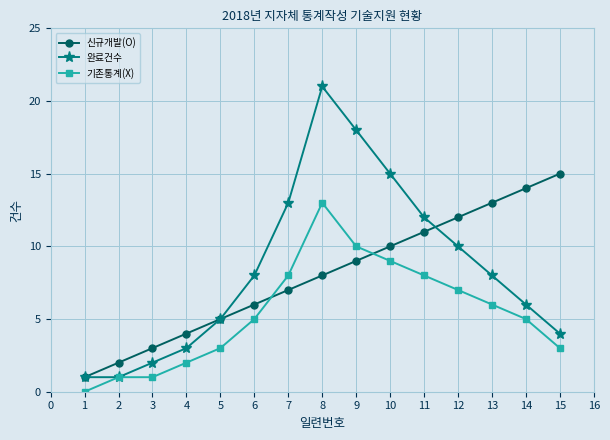

Which category has the highest value across all series?

8